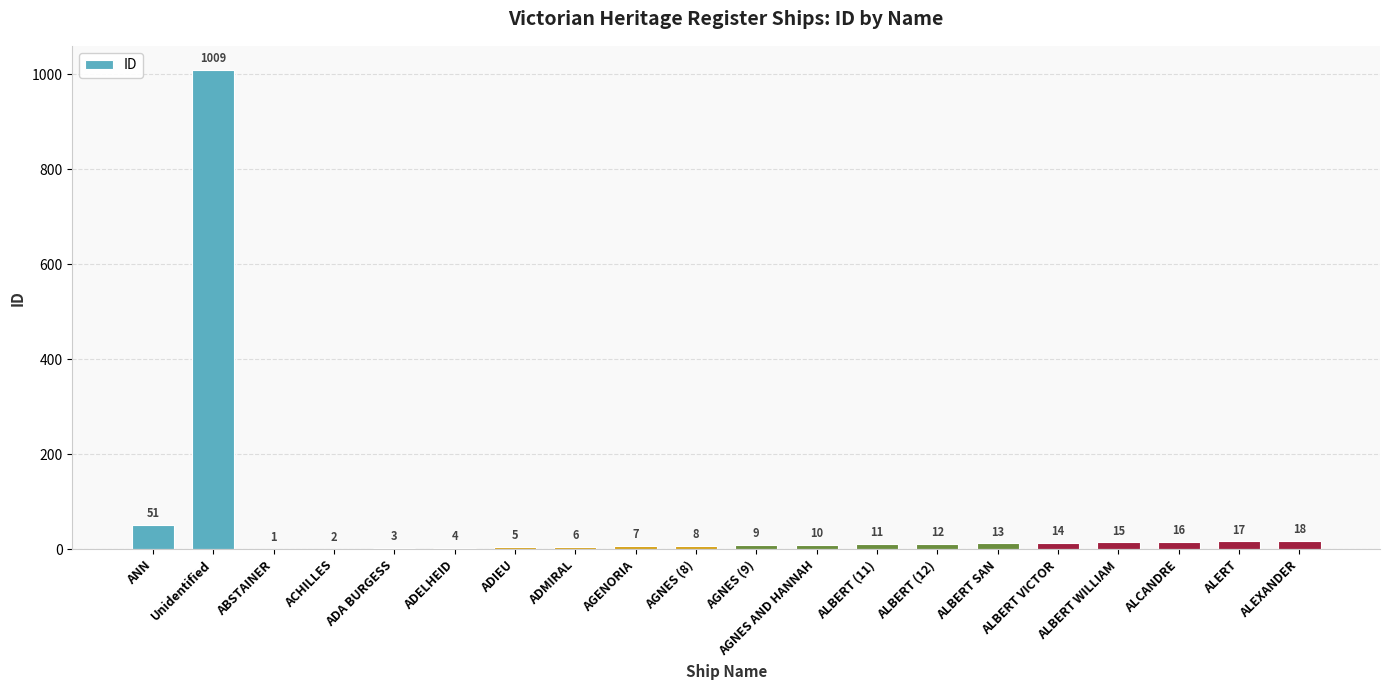

True or false: the data shows 16 at ANN.

False